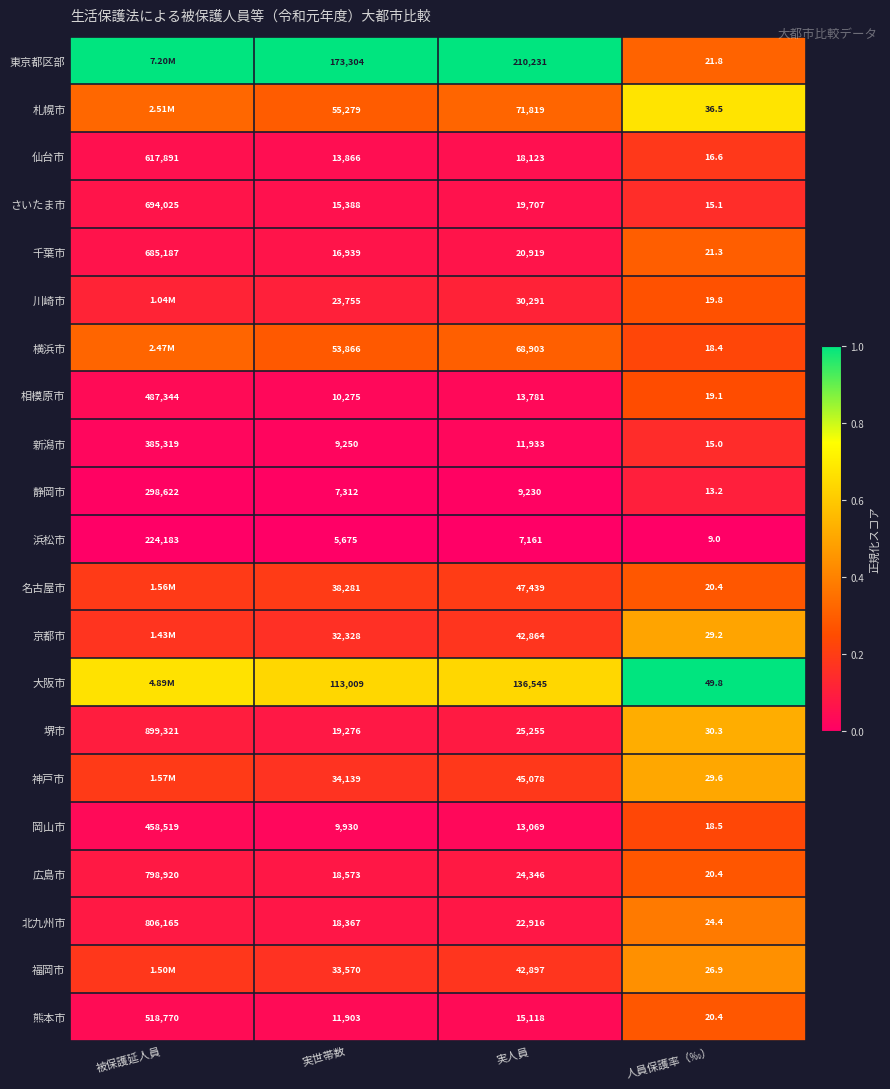

At how many categories does at least one series exceed 0?

4